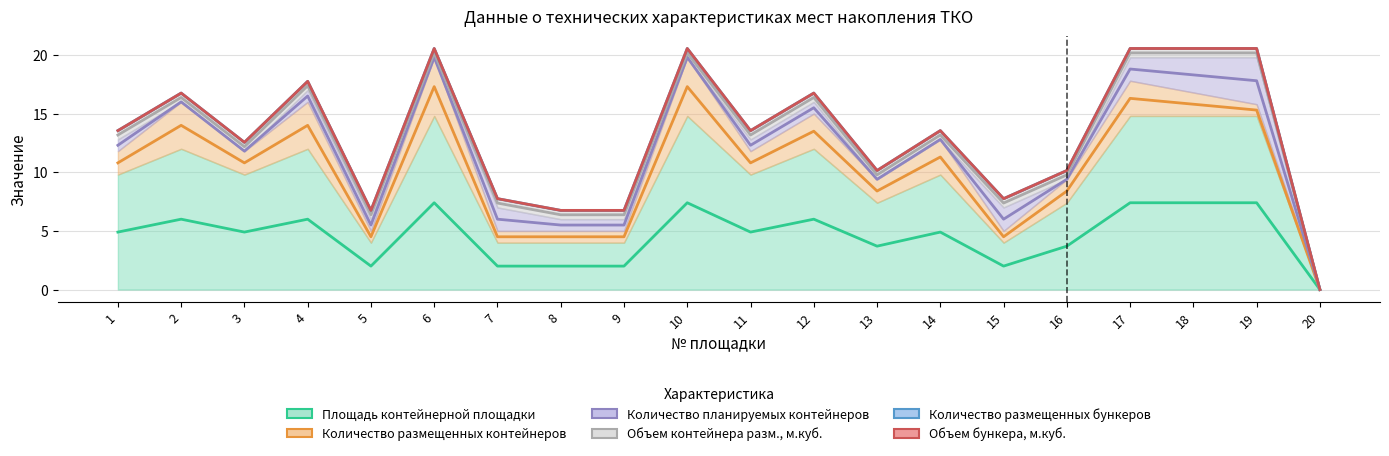

Reading right to left, what are all the values shown in this chart?

Площадь контейнерной площадки: 0.0	7.4	7.4	7.4	3.7	2.0	4.9	3.7	6.0	4.9	7.4	2.0	2.0	2.0	7.4	2.0	6.0	4.9	6.0	4.9
Количество размещенных контейнеров: 0.0	15.3	15.8	16.3	8.4	4.5	11.3	8.4	13.5	10.8	17.3	4.5	4.5	4.5	17.3	4.5	14.0	10.8	14.0	10.8
Количество планируемых контейнеров: 0.0	17.8	18.3	18.8	9.4	6.0	12.8	9.4	15.5	12.3	19.8	5.5	5.5	6.0	19.8	5.5	16.5	11.8	16.0	12.3
Объем контейнера разм., м.куб.: 0.0	20.2	20.2	20.2	9.8	7.4	13.2	9.8	16.4	13.2	20.2	6.4	6.4	7.4	20.2	6.4	17.4	12.2	16.4	13.2
Количество размещенных бункеров: 0.0	20.6	20.6	20.6	10.2	7.8	13.6	10.2	16.8	13.6	20.6	6.8	6.8	7.8	20.6	6.8	17.8	12.6	16.8	13.6
Объем бункера, м.куб.: 0.0	20.6	20.6	20.6	10.2	7.8	13.6	10.2	16.8	13.6	20.6	6.8	6.8	7.8	20.6	6.8	17.8	12.6	16.8	13.6